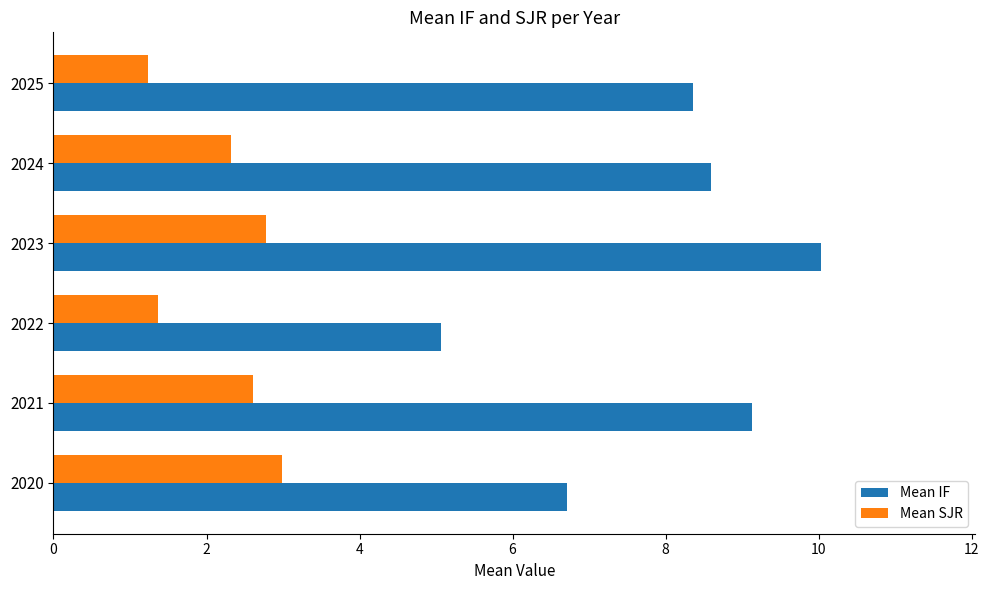

What is the difference between the second highest and minimum values in the Mean SJR series?

1.5